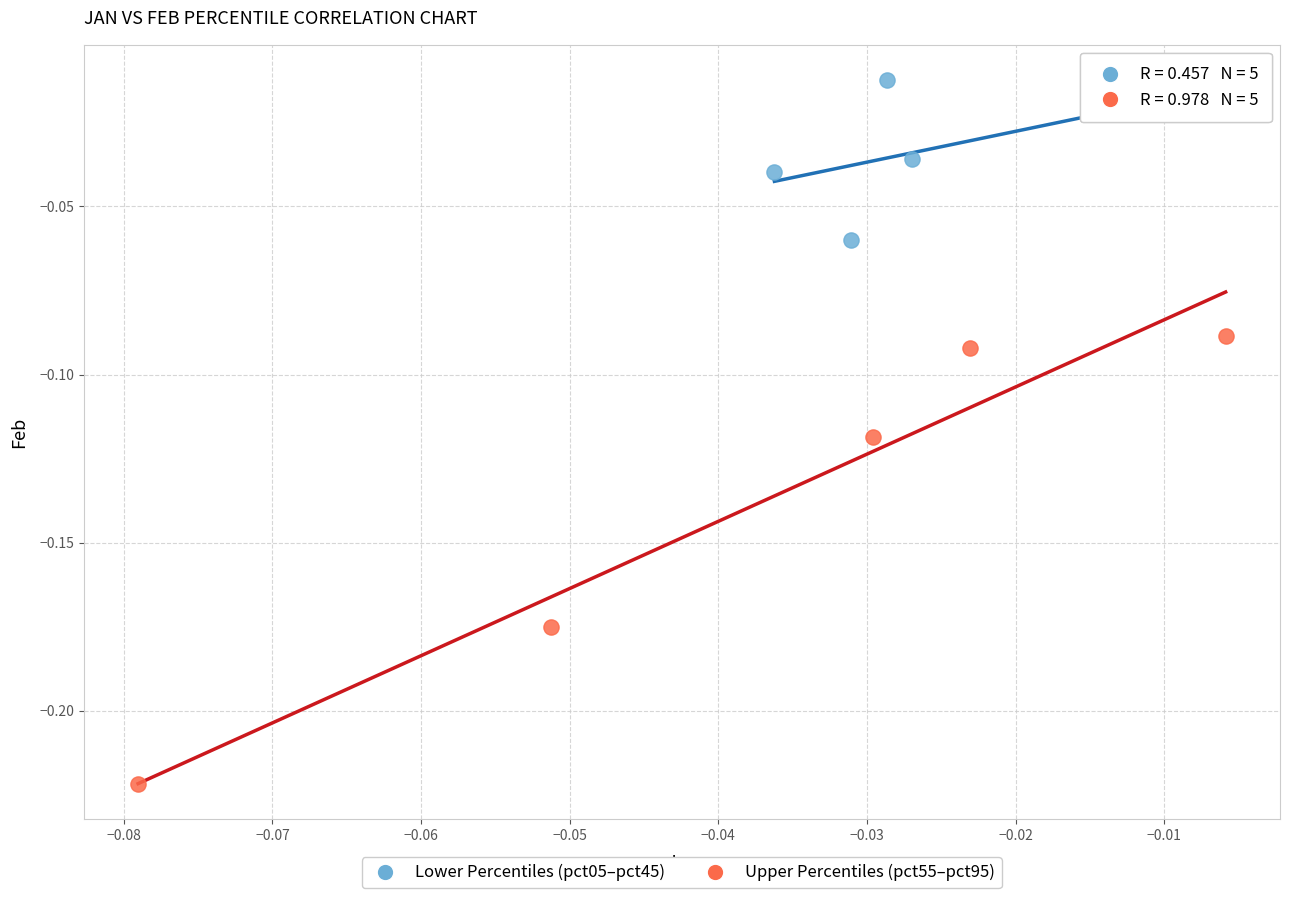

Which series reaches the maximum Y coordinate?

Lower Percentiles (pct05–pct45)